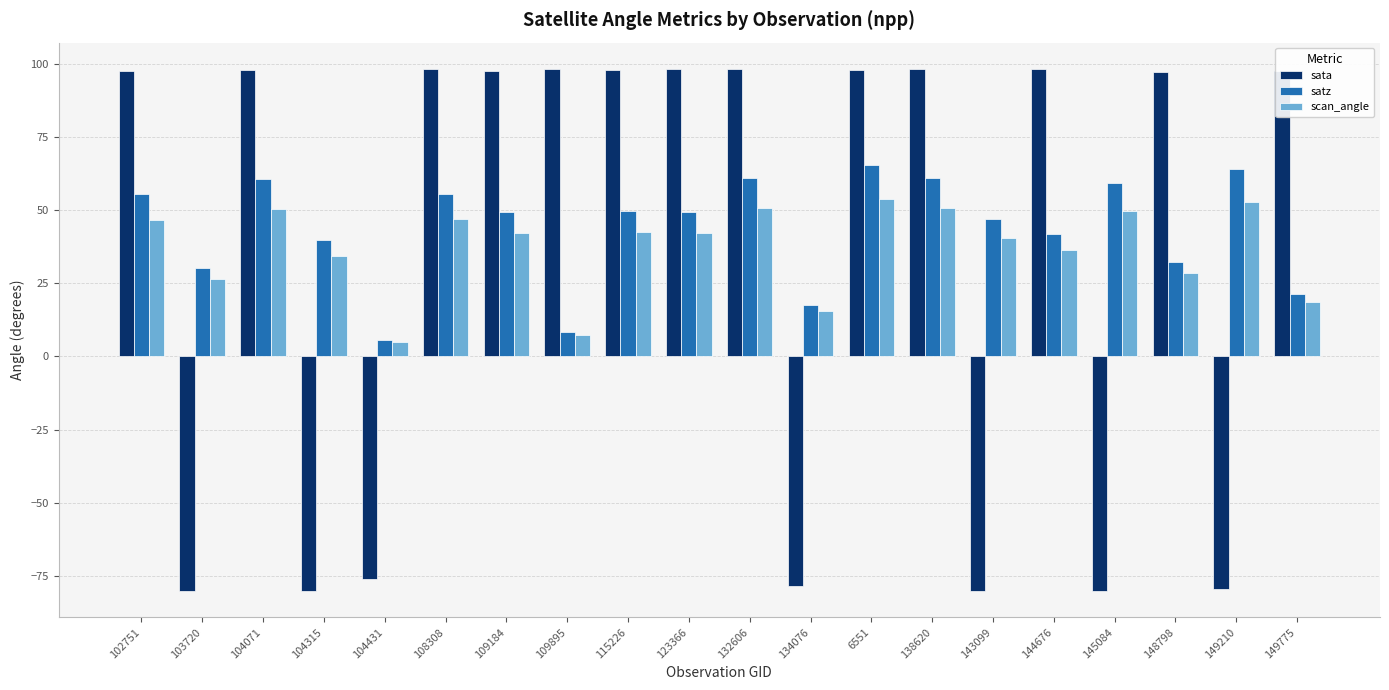

What is the average value of the satz series?

43.7